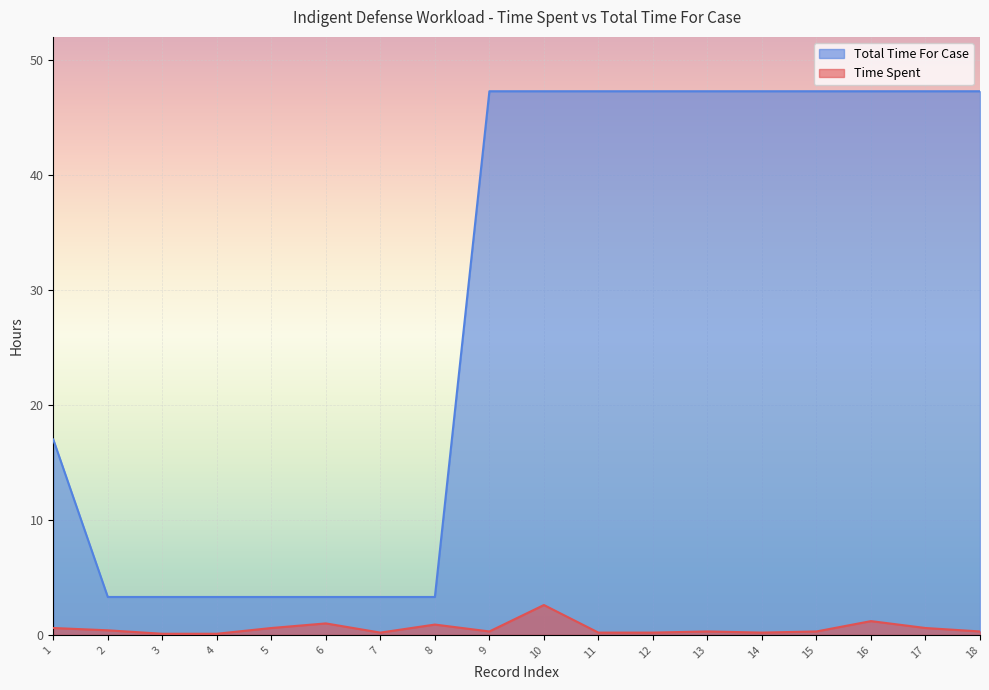

What is the sum of the Total Time For Case values at 6 and 7?

6.6